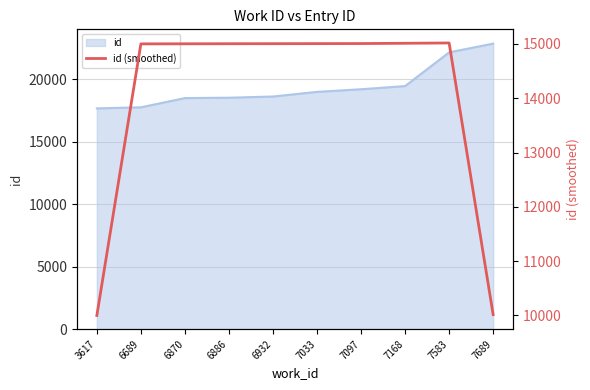

What is the value of the 6th point from the left?

15006.1